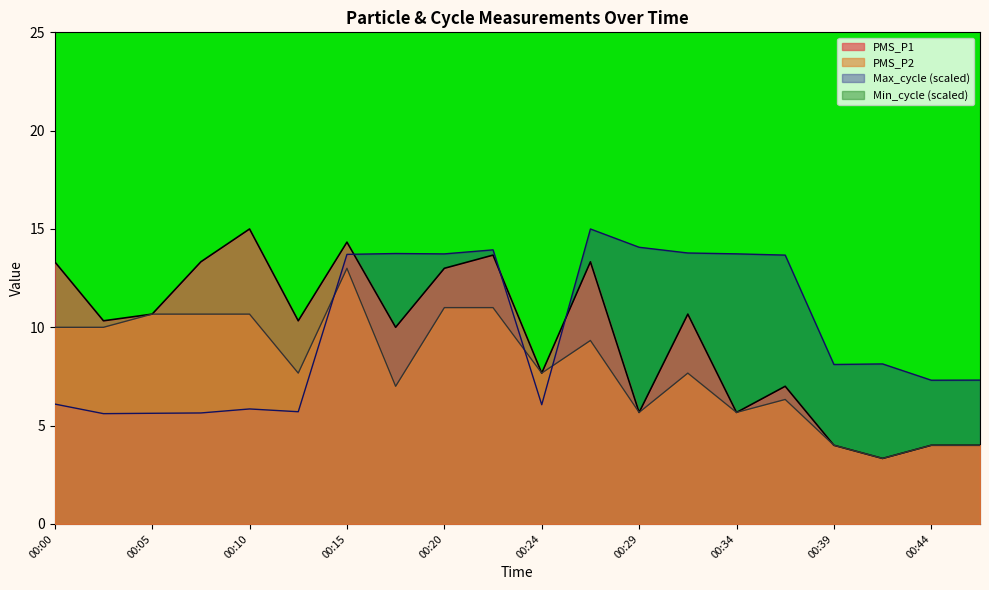

The PMS_P1 series shows 3.2 at 00:00. True or false?

False